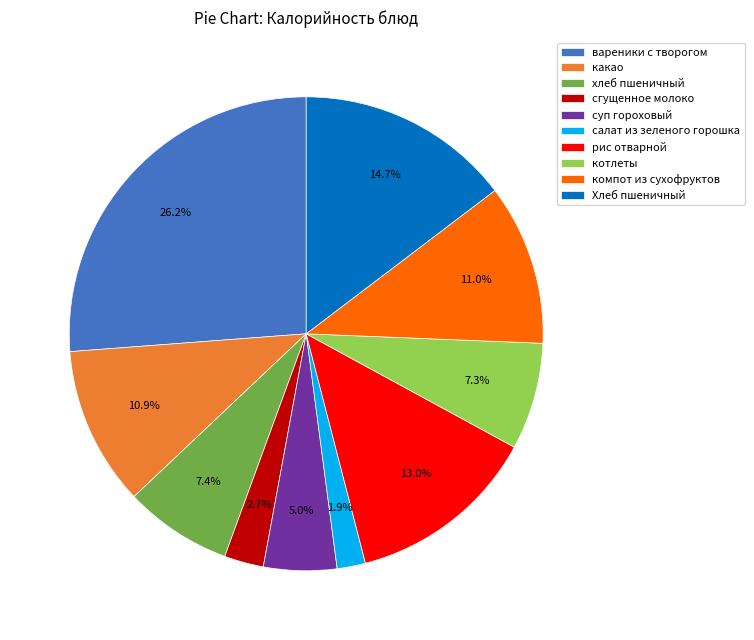

How many slices are in this pie chart?

10